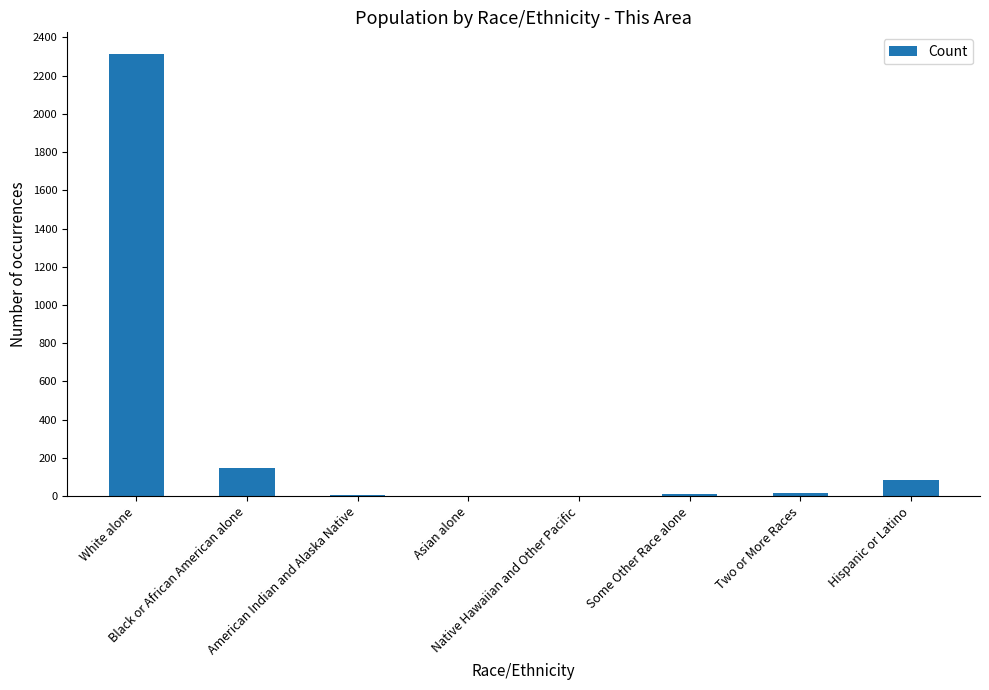

What is the sum of all values?

2574